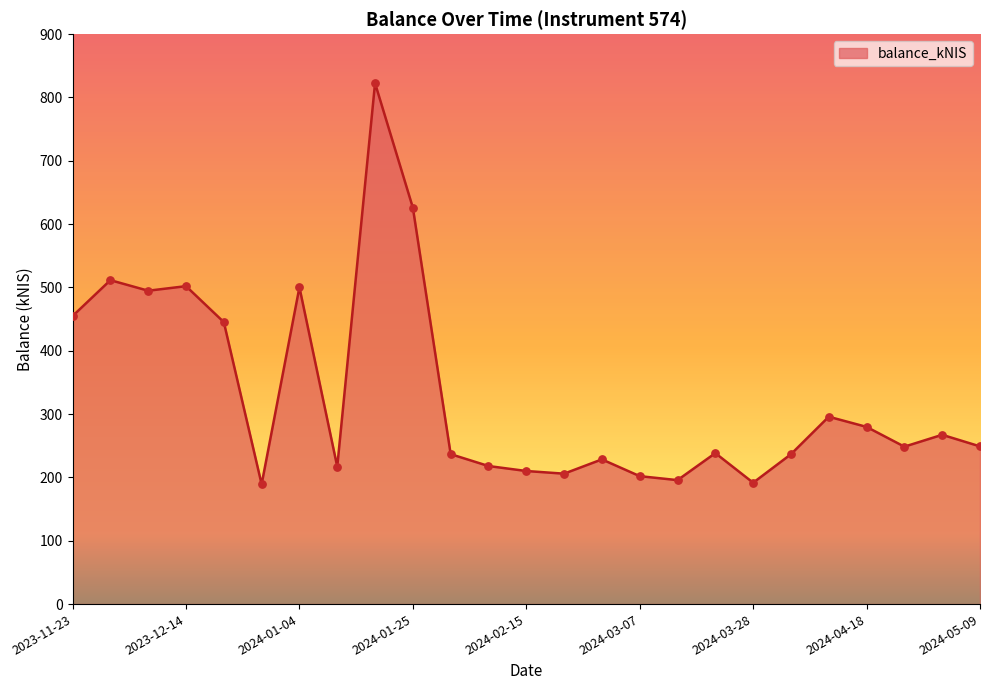

What is the smallest value displayed?

189.3